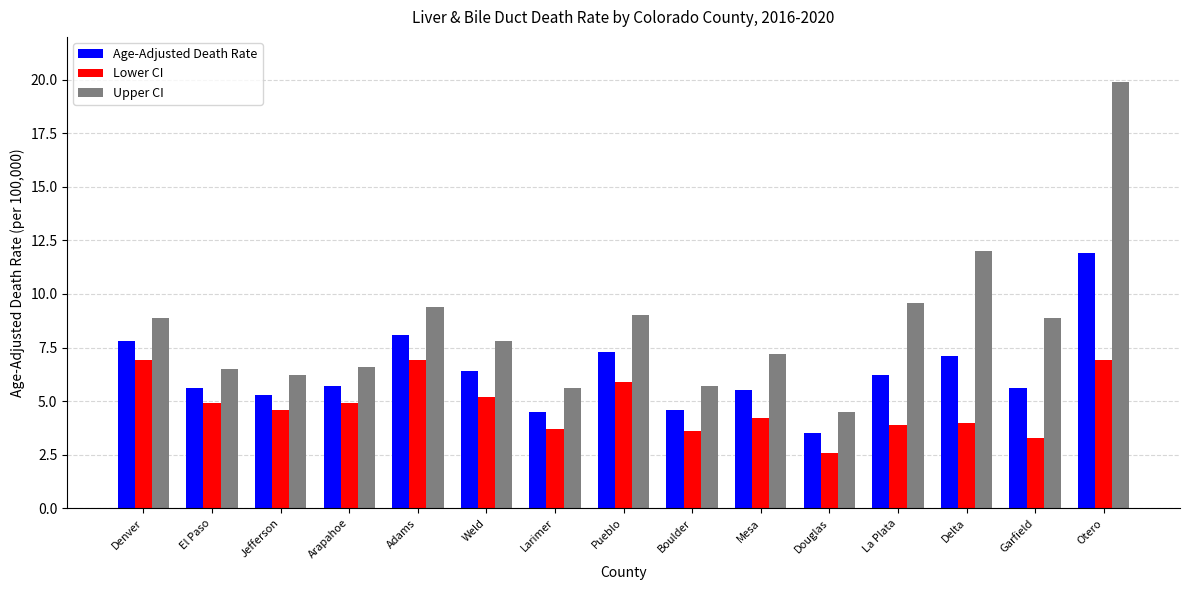

Which series has the largest range (max minus min)?

Upper CI